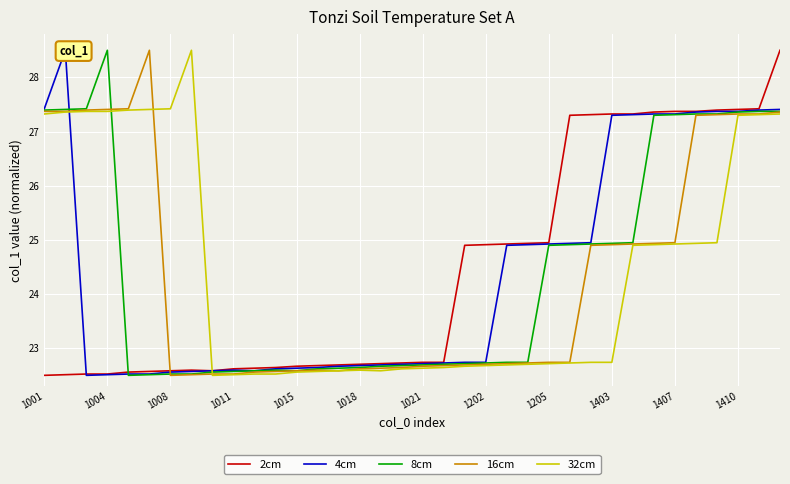

After their last crossing, which series has the higher values: 8cm or 32cm?

8cm